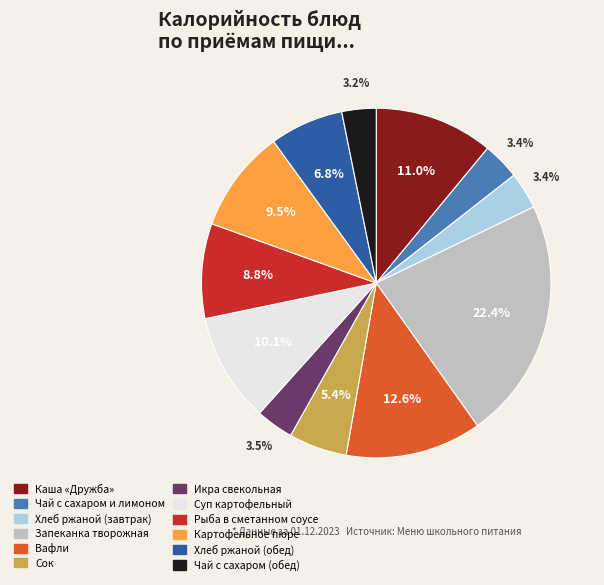

Combined, what portion of the pie is Чай с сахаром (обед) and Каша «Дружба»?

14.2%